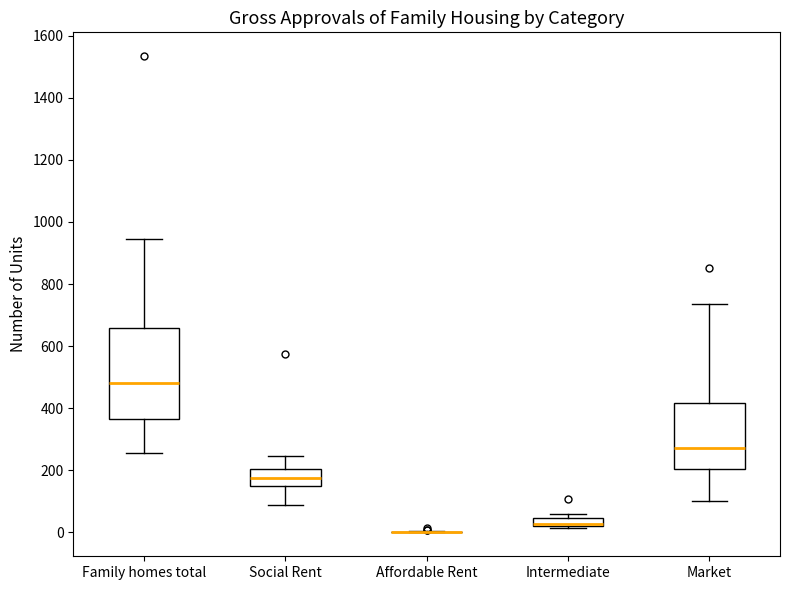

Where is the lower edge of the box for Market on the y-axis? The values are not printed on the chart, so give them approximately, as read against the axis.

200